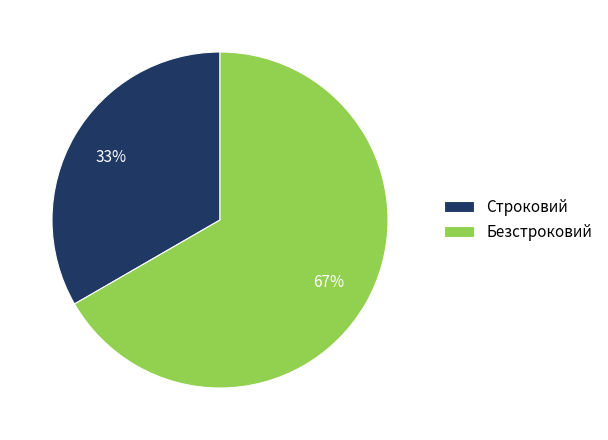

To the nearest percent, what is the average slice percentage?

50%